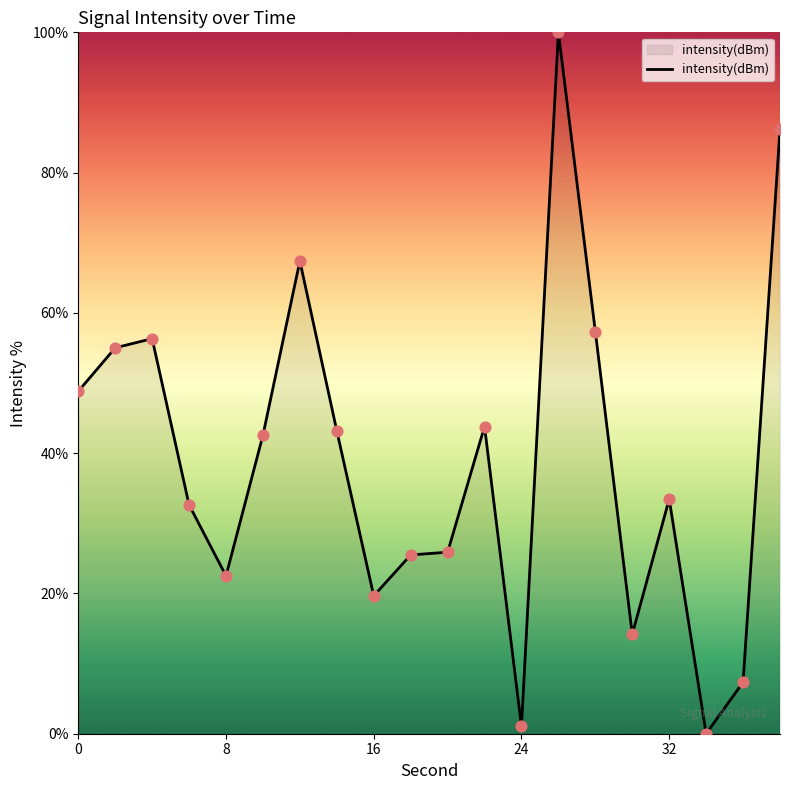

What is the difference between the maximum and minimum values?

100.0